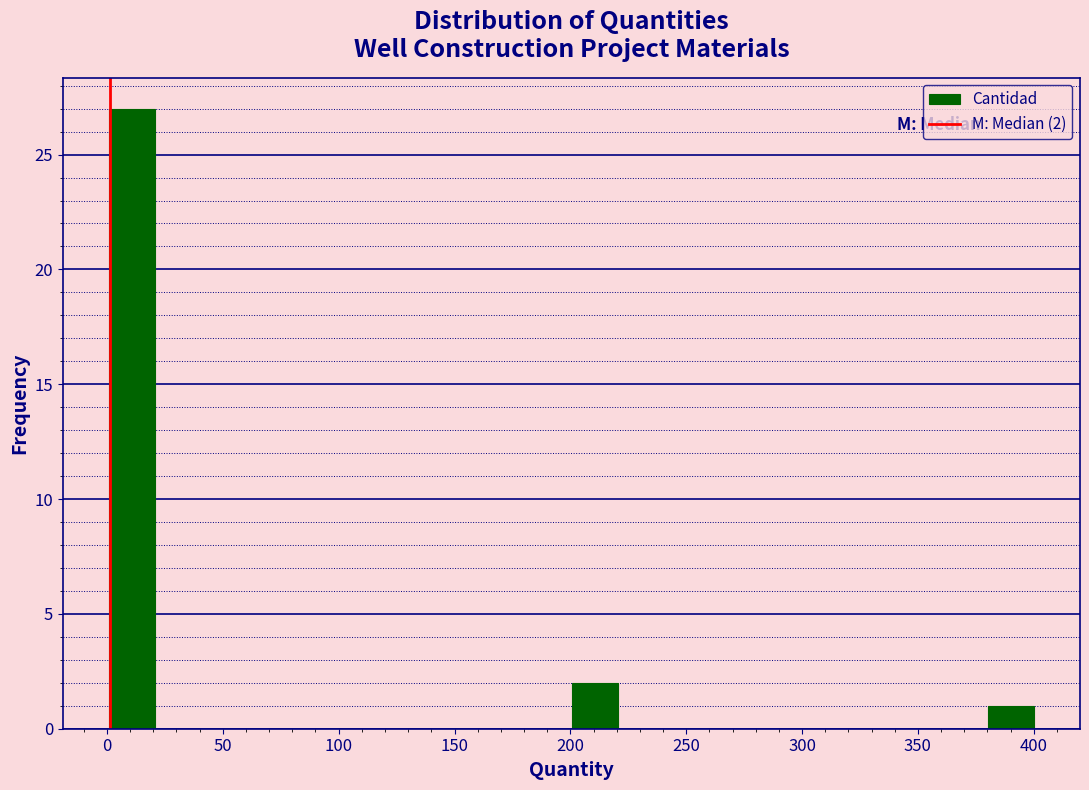

Around what value on the x-axis is the tallest bar? Give the approximate position of its centre, as read against the axis.

10